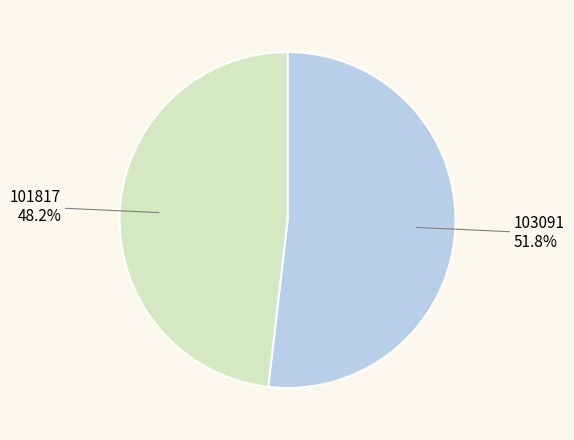

Between 103091 and 101817, which is larger?

103091